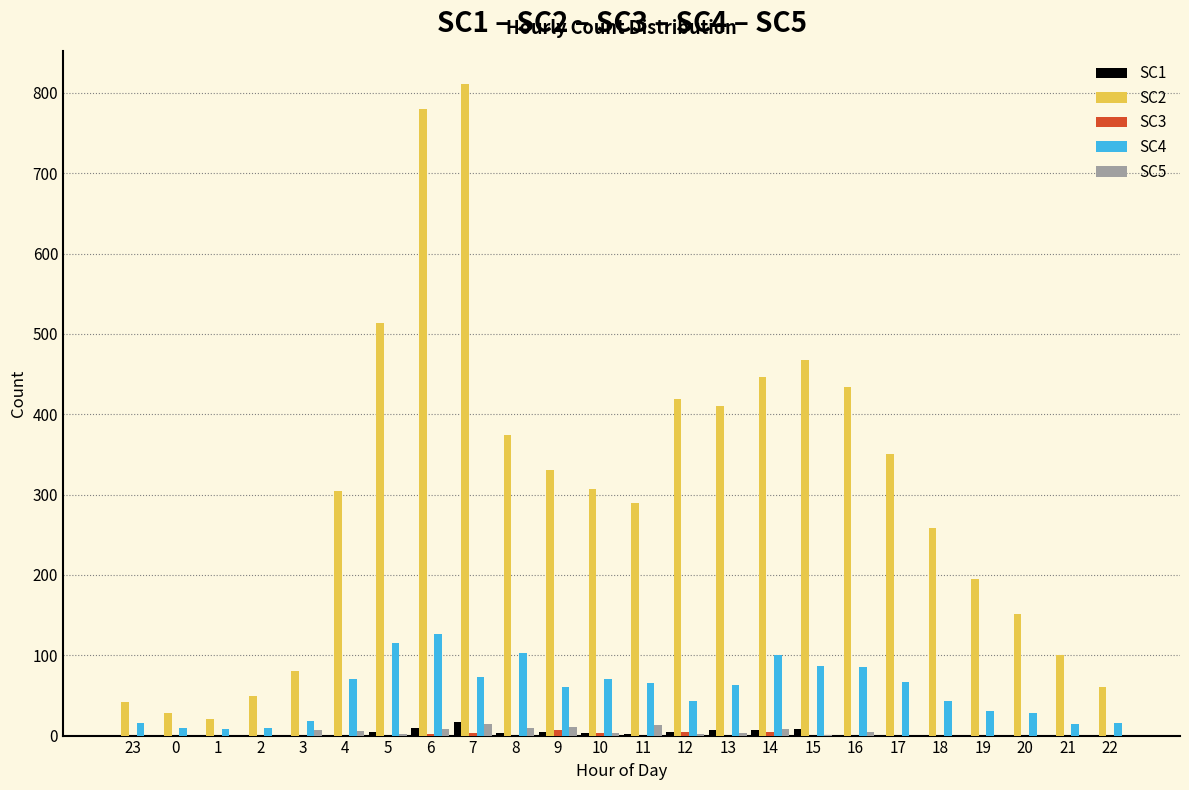

Which series has the largest total across all categories?

SC2